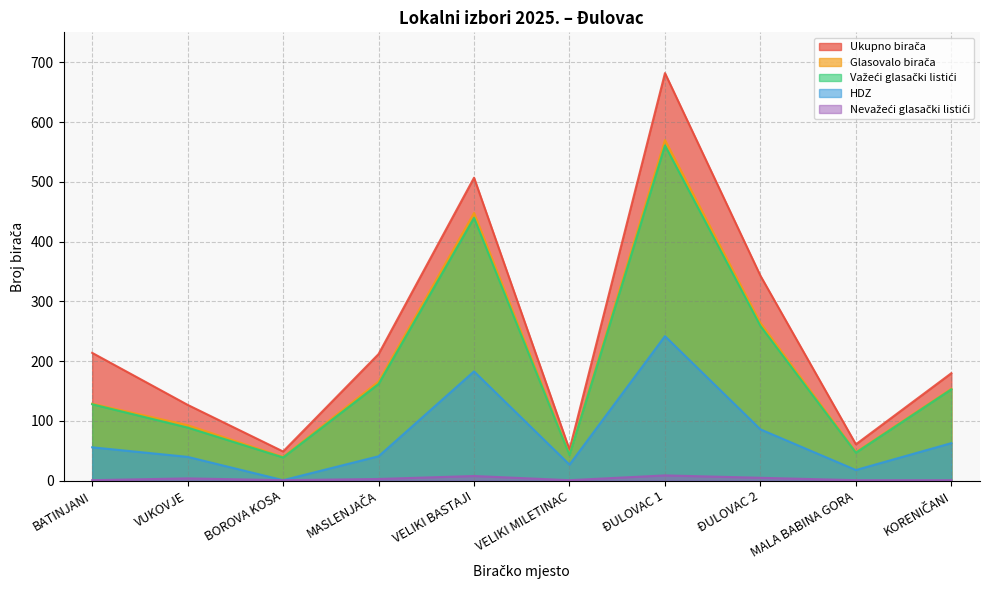

Is the value of HDZ at ĐULOVAC 2 greater than the value of Glasovalo birača at BATINJANI?

No